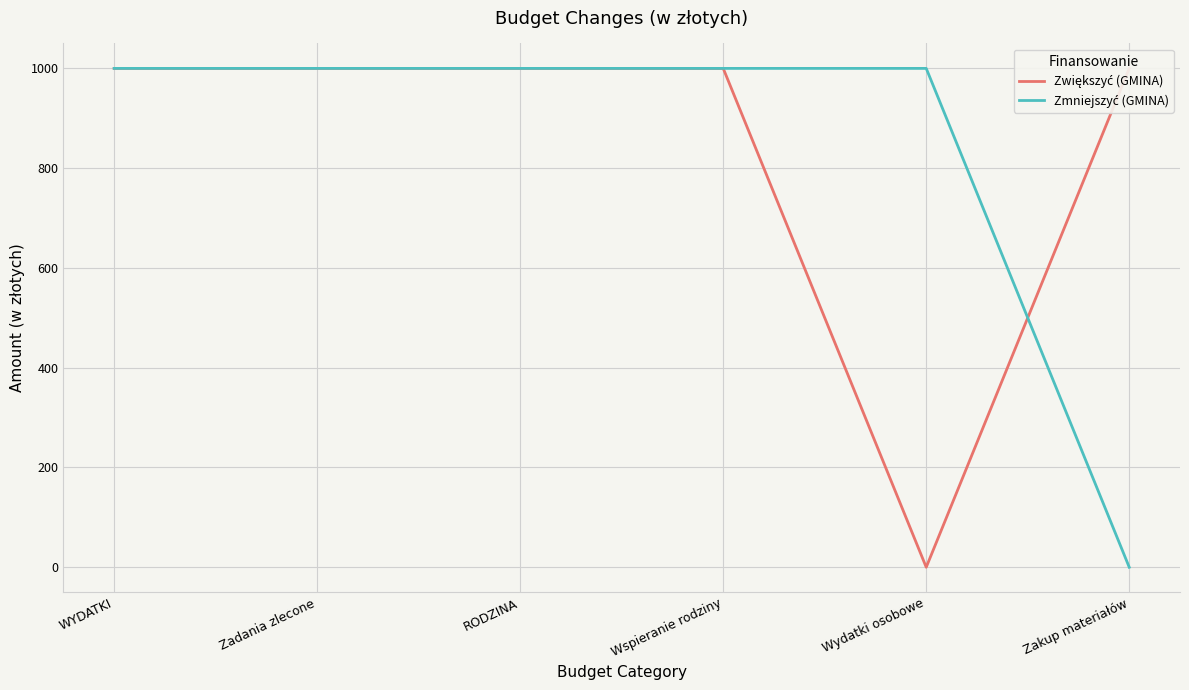

Rank the series at Wydatki osobowe from lowest to highest value.

Zwiększyć (GMINA), Zmniejszyć (GMINA)